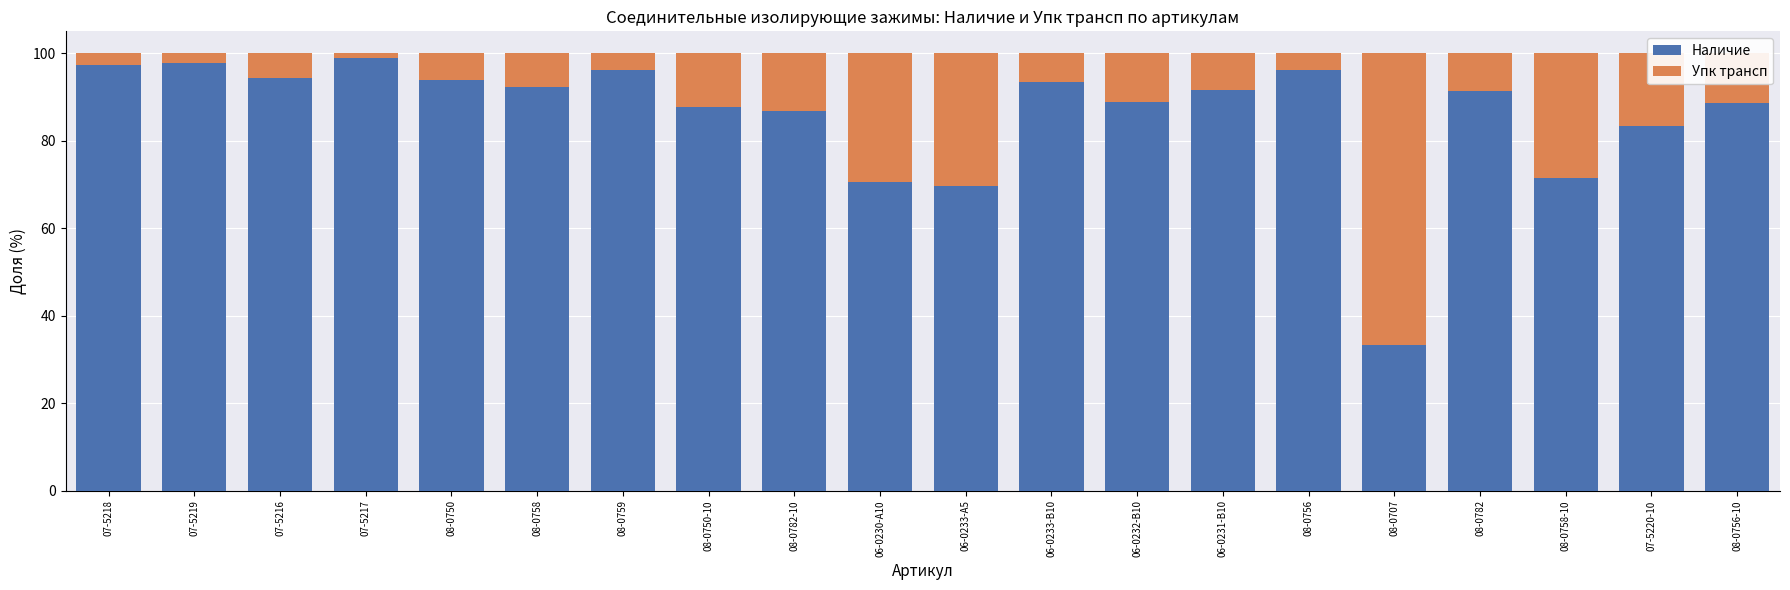

The Наличие series shows 37.8 at 08-0756-10. True or false?

False